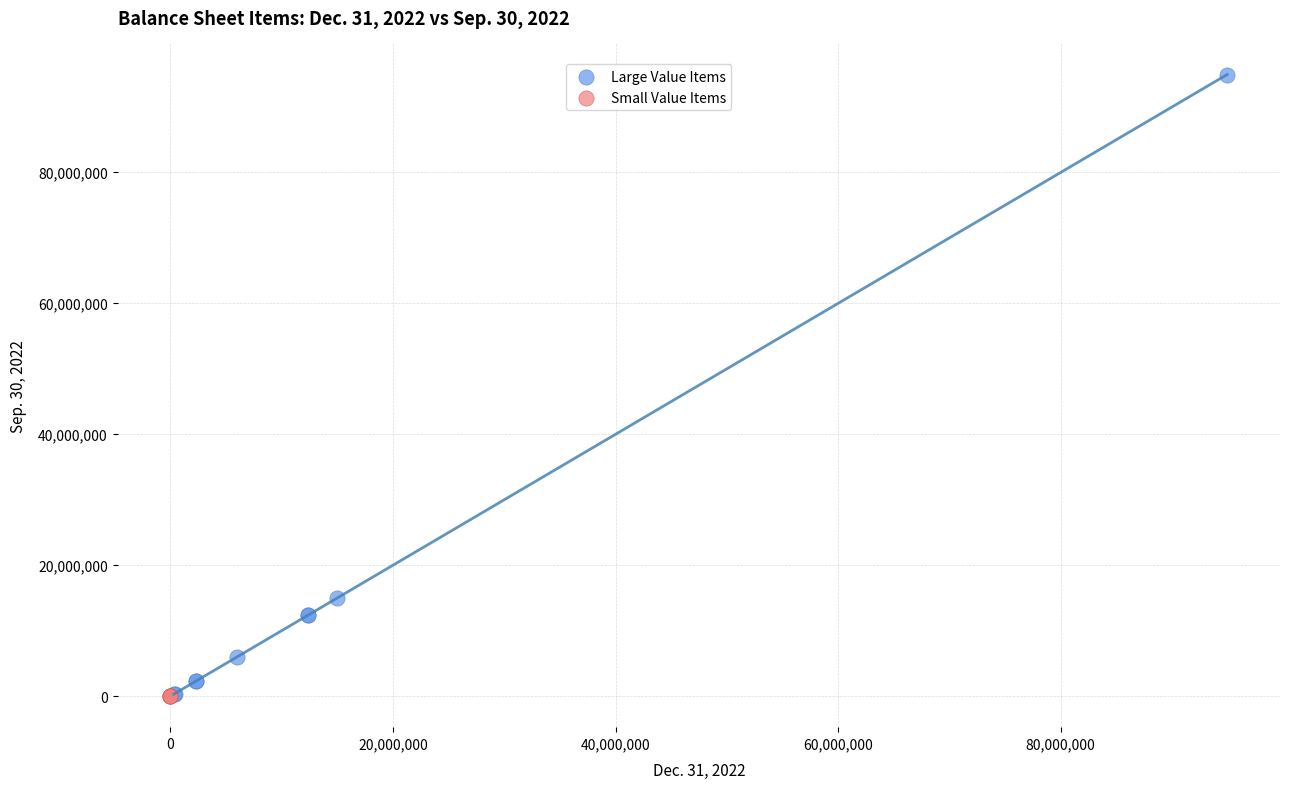

Which series reaches the maximum Y coordinate?

Large Value Items